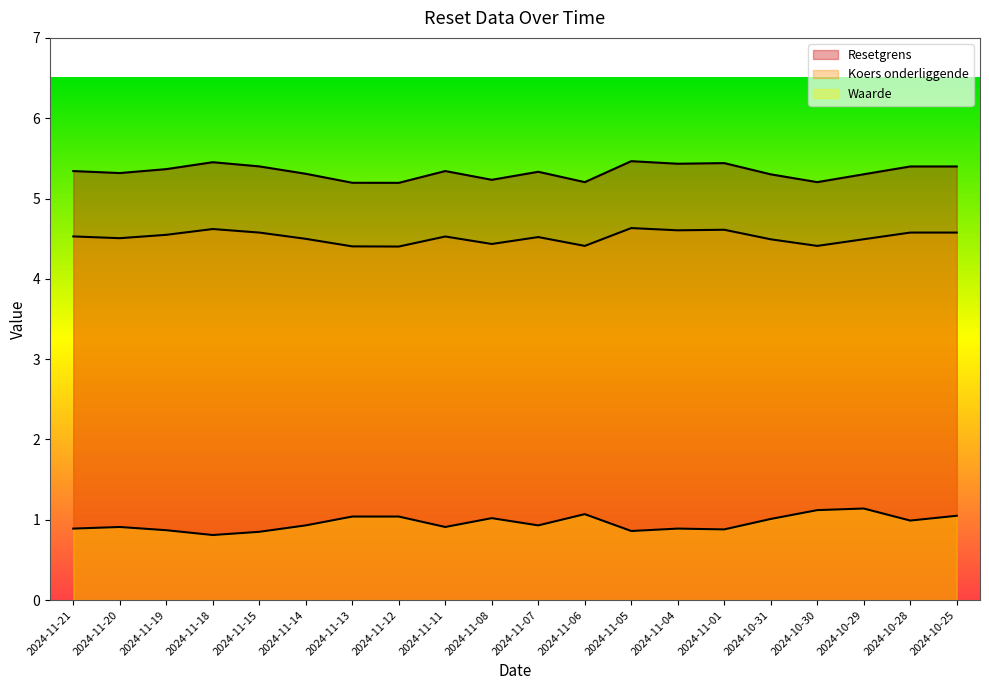

What is the difference between the highest and lowest values at 2024-11-08?

4.2